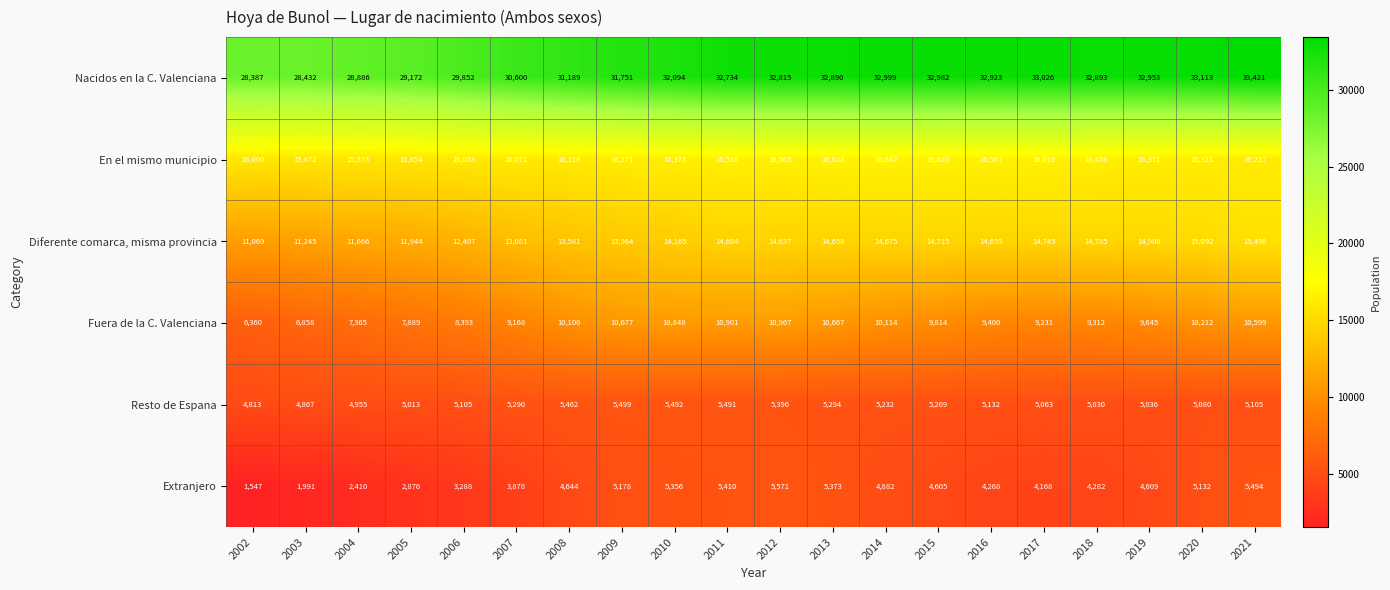

At which label is Fuera de la C. Valenciana closest to 8663?

2006